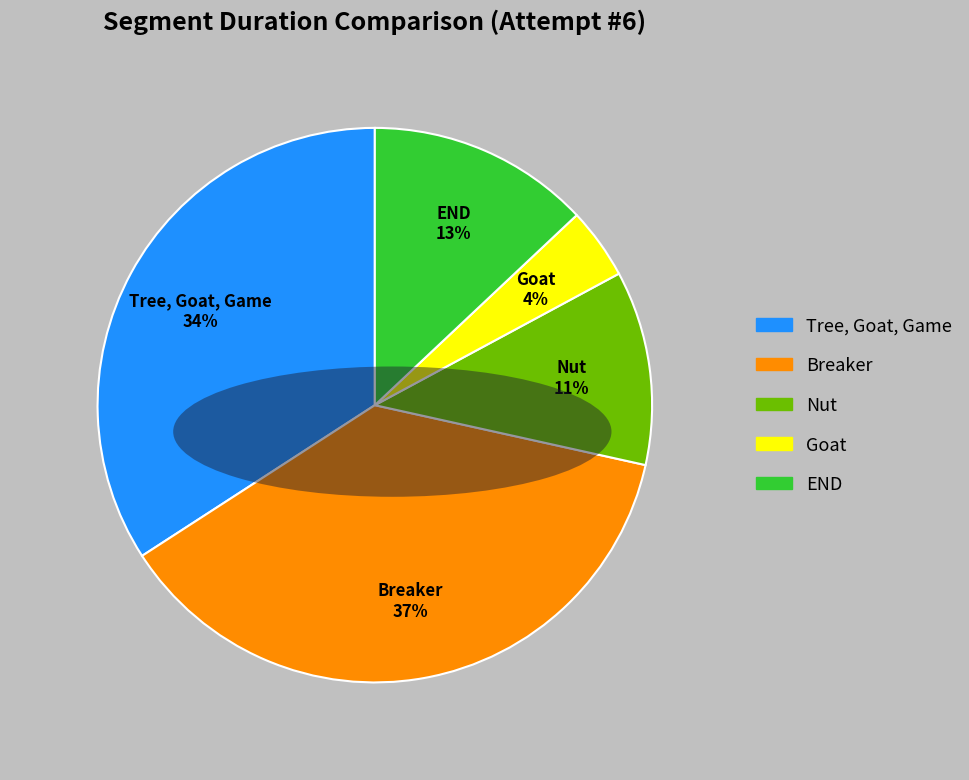

Which category has the smallest portion of the pie?

Goat